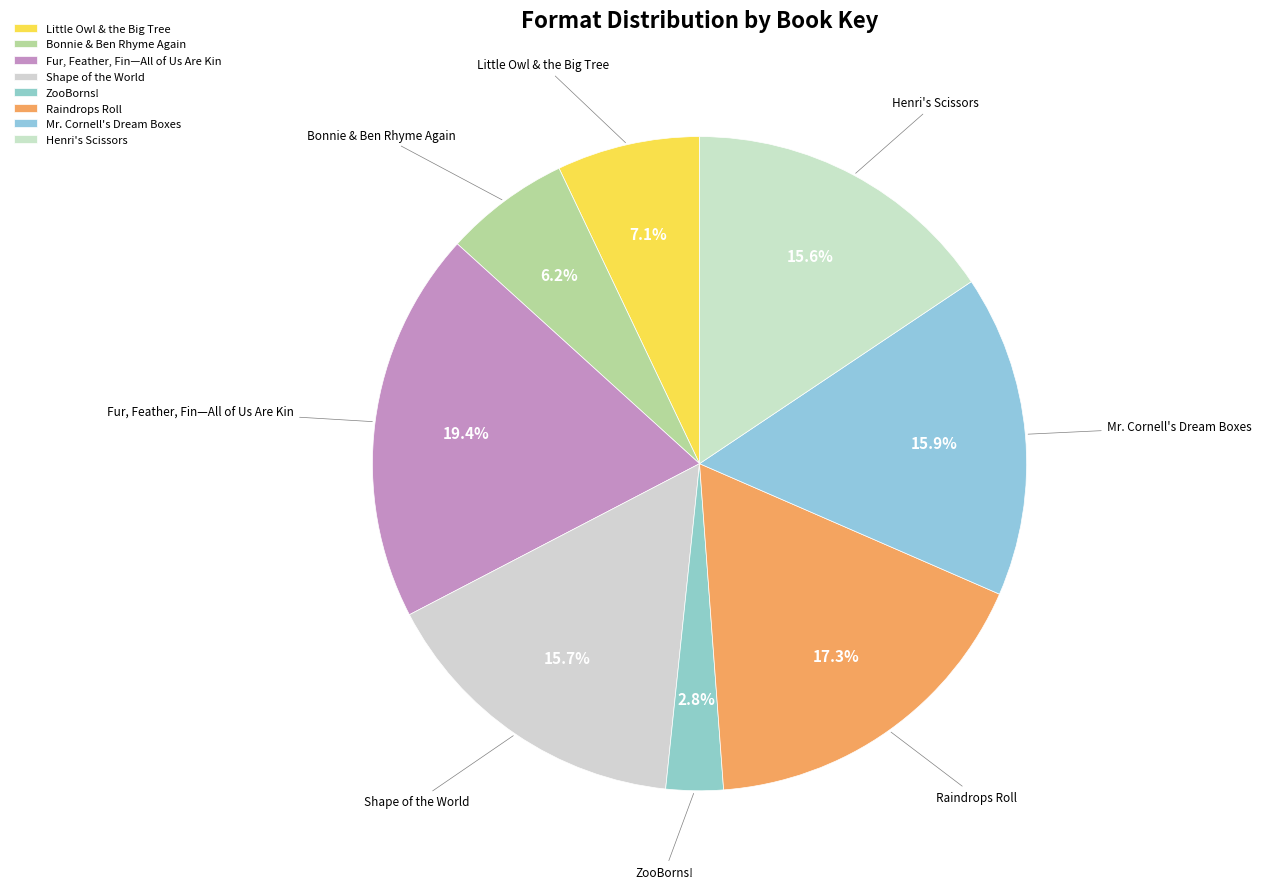

Does Raindrops Roll account for over 50% of the chart?

No